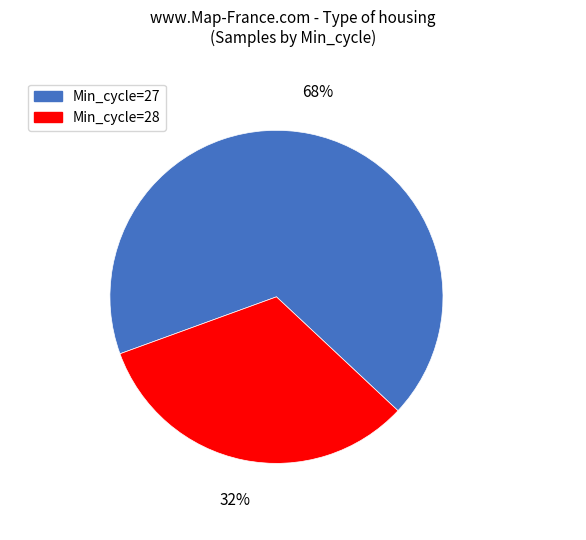

How many slices are in this pie chart?

2